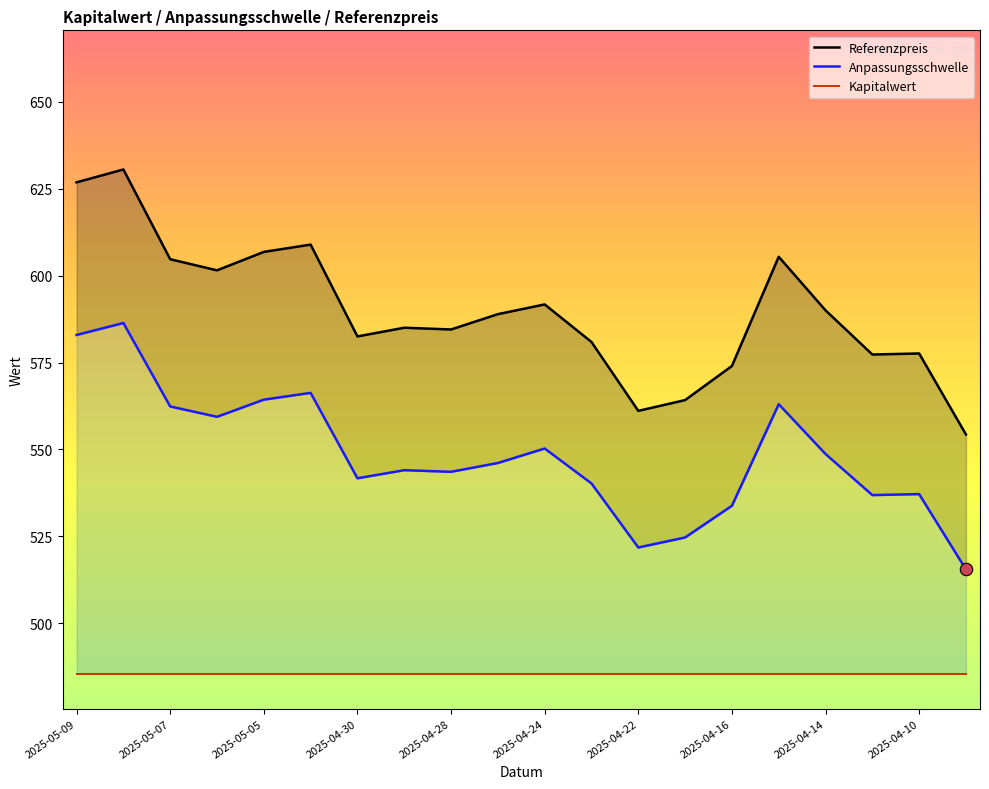

Which series has the largest total across all categories?

Referenzpreis